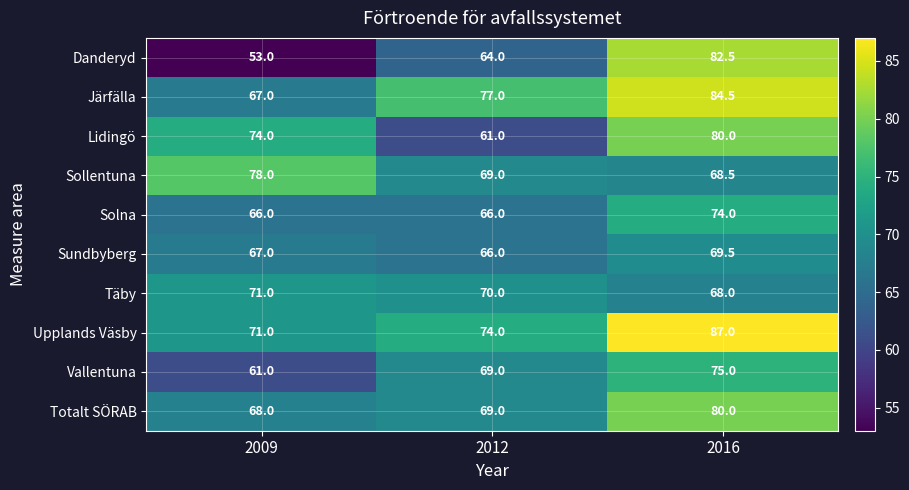

List the labels in order of Vallentuna value, largest first.

2016, 2012, 2009